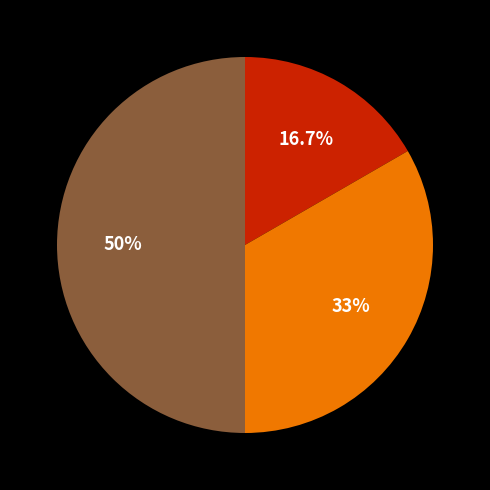

How many segments does this pie chart have?

3